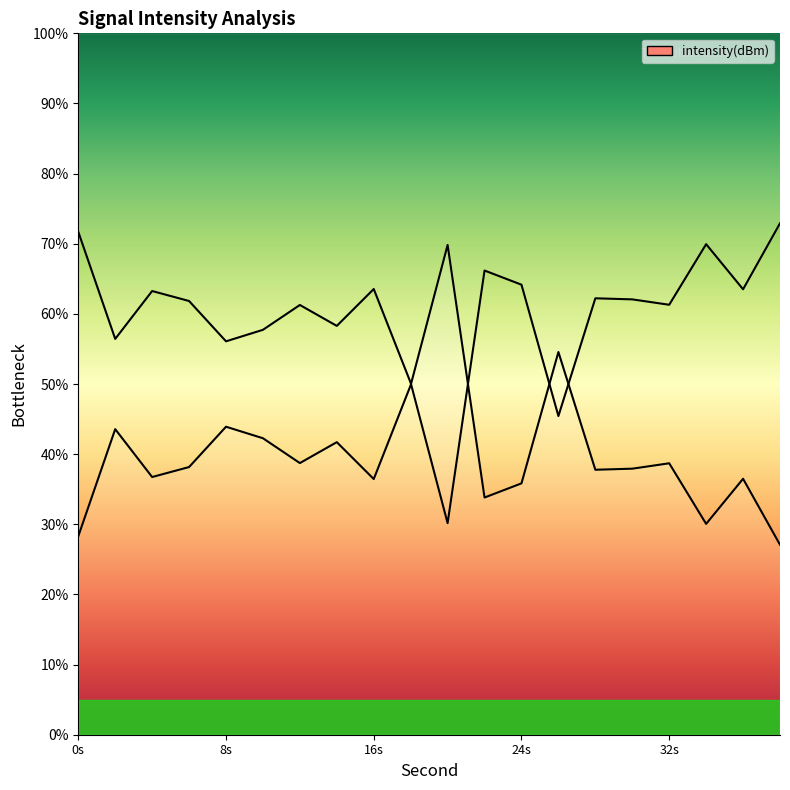

List the labels in order of value, largest first.

20, 26, 18, 8, 2, 10, 14, 12, 32, 6, 30, 28, 4, 36, 16, 24, 22, 34, 0, 38